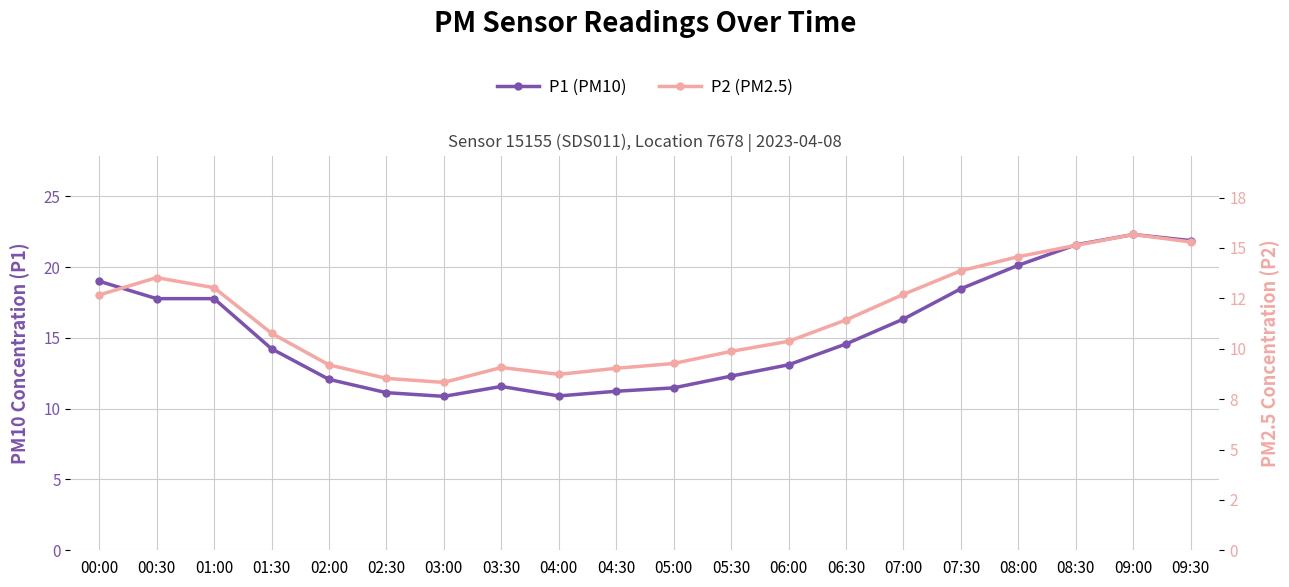

Rank the series by their maximum value, from lowest to highest.

P2 (PM2.5), P1 (PM10)